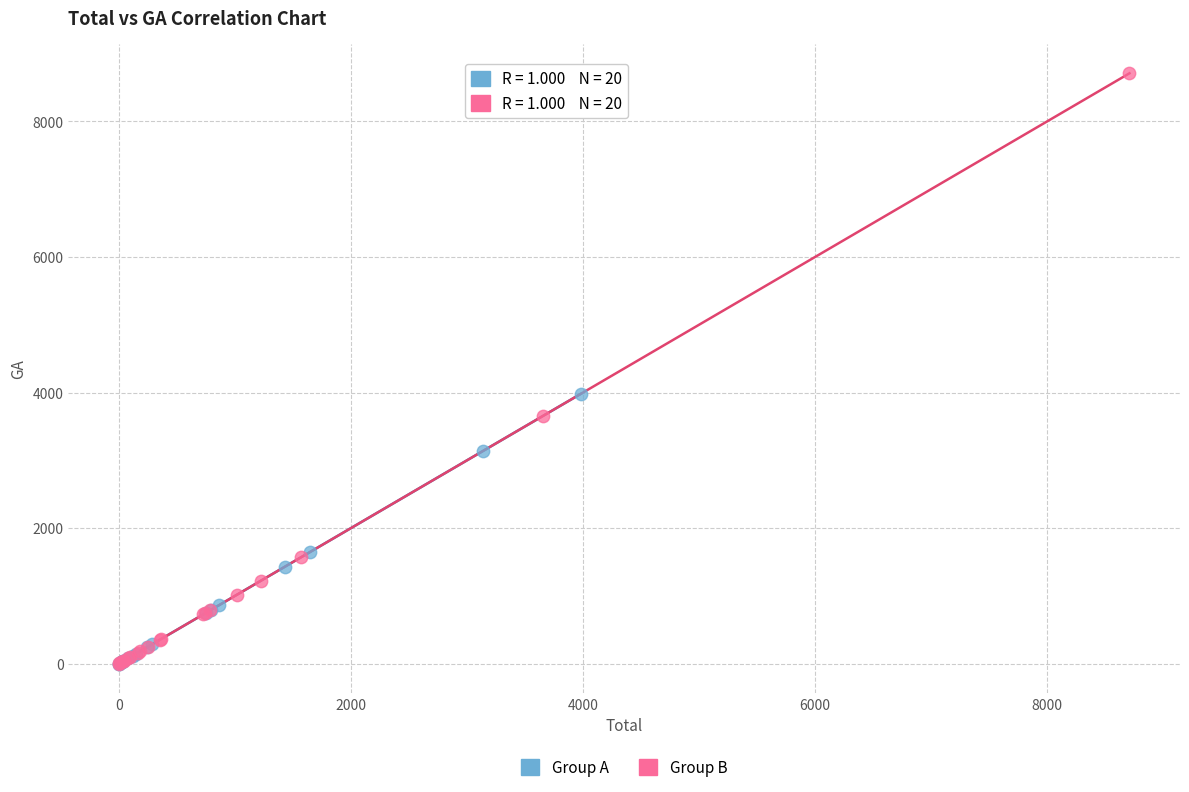

What are all the series names shown in the legend?

Group A, Group B